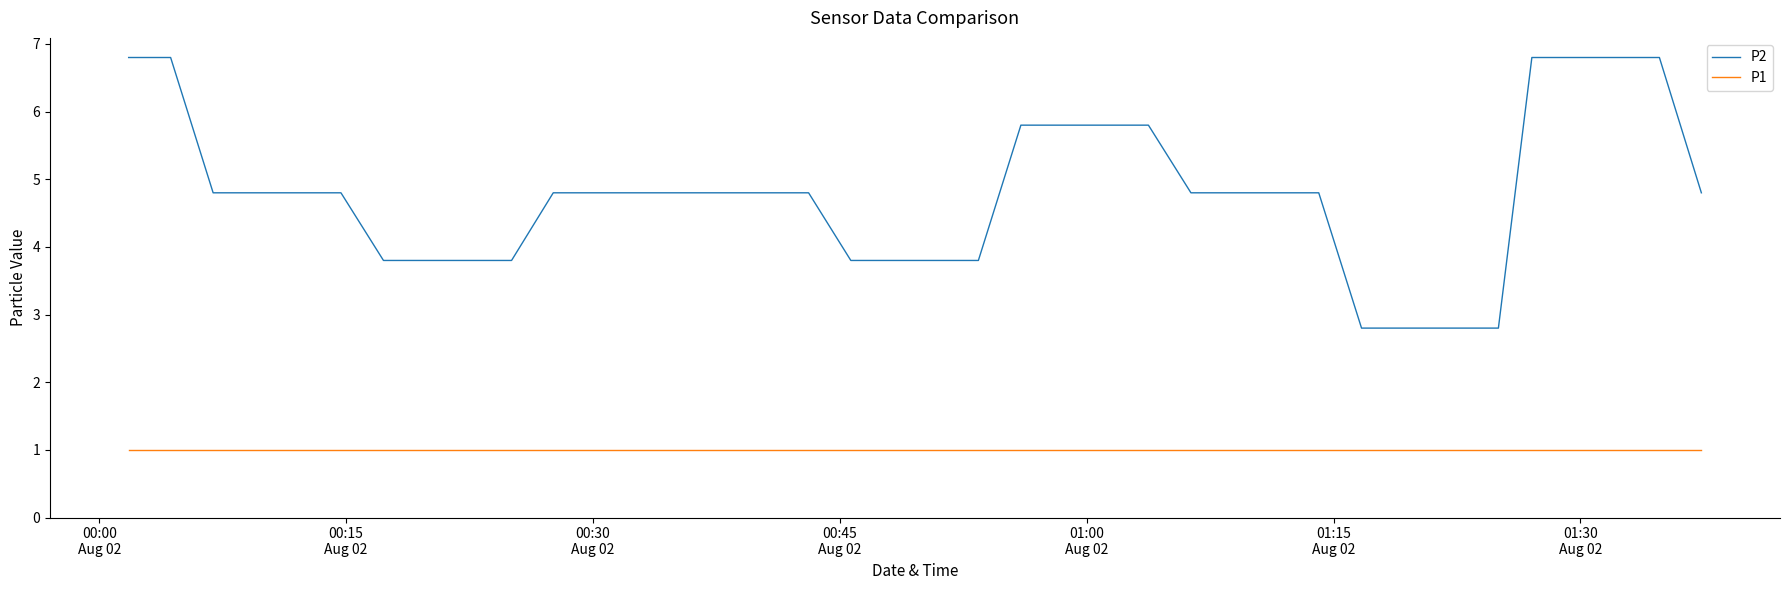

True or false: P2 and P1 cross at least once.

False